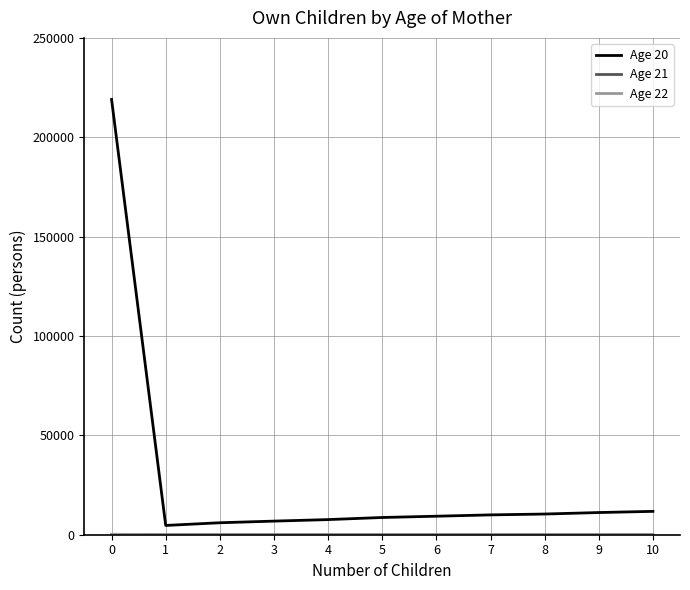

Does the chart display data point markers on the line(s)?

No